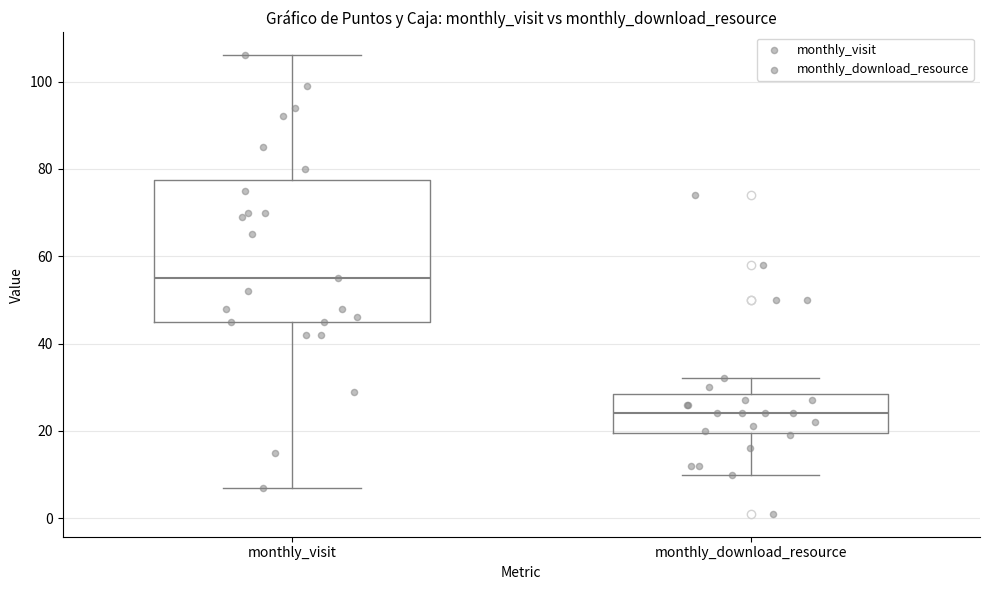

Reading left to right, read every box against the y-axis: the position of its median line, the range the box covers, and the ends of its whiskers. The values are not printed on the chart, so give them approximately, as read against the axis.

monthly_visit: median 56, box 46 to 78, whiskers 8 to 106
monthly_download_resource: median 24, box 20 to 28, whiskers 10 to 32